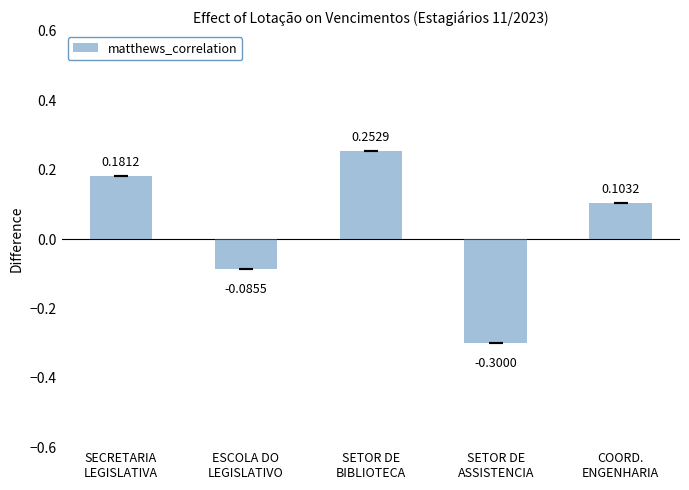

What is the change in value from SETOR DE
ASSISTENCIA to COORD.
ENGENHARIA?

+0.4